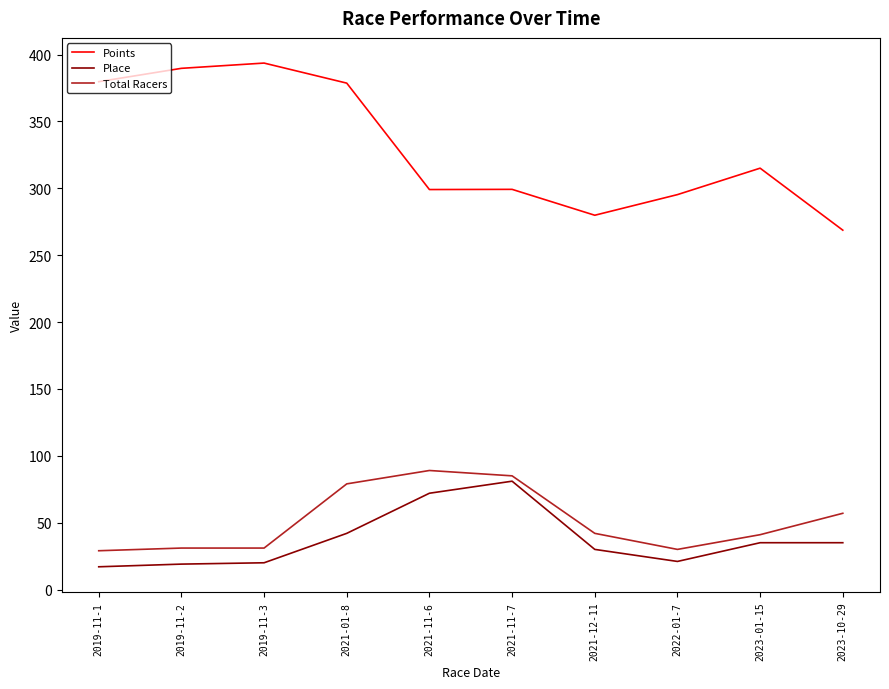

True or false: Place and Points intersect in this chart.

False